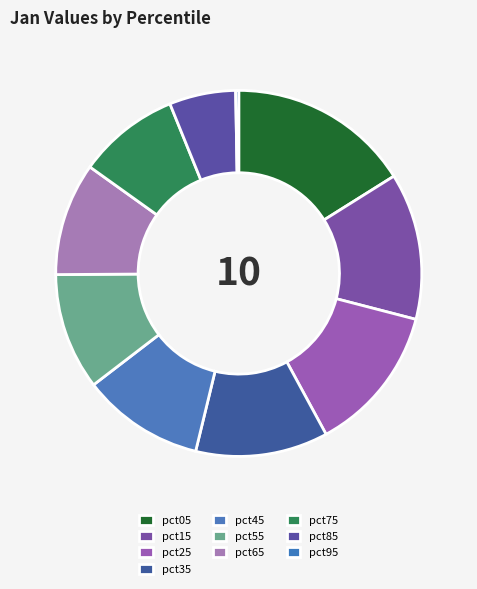

Count the number of slices in the pie.

10